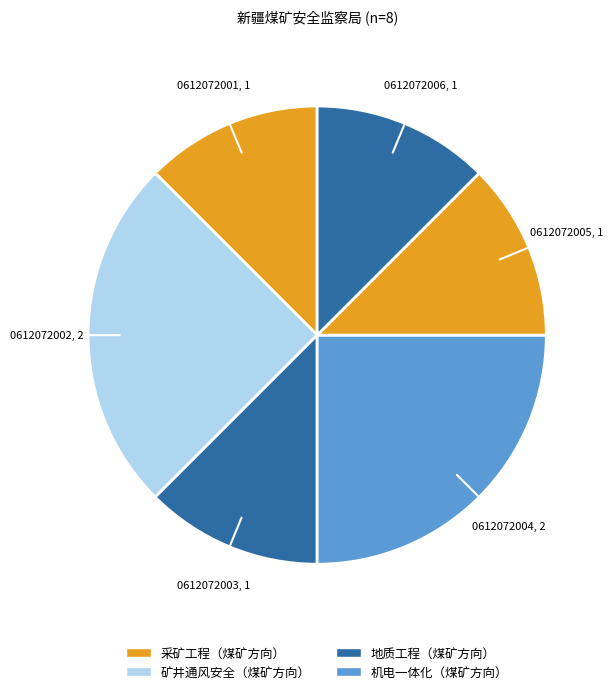

Is there a majority slice in this chart?

No